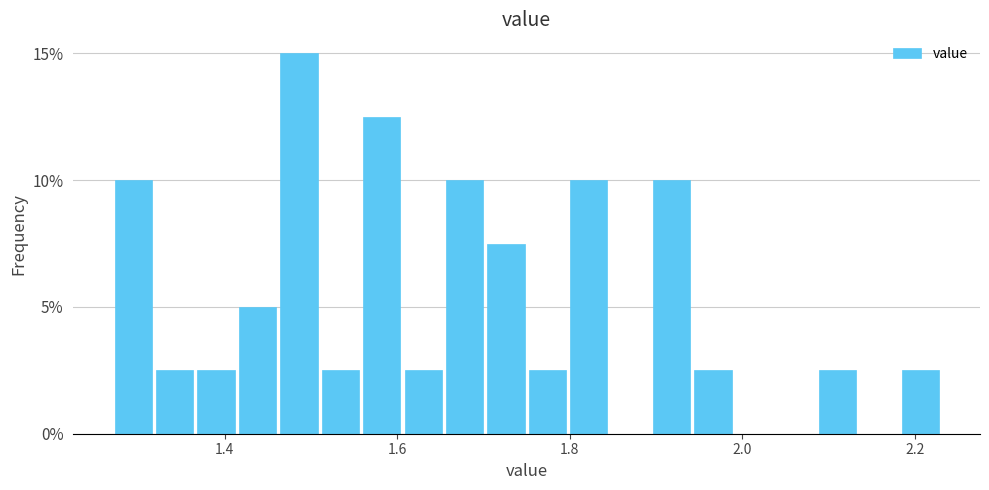

Around what value on the x-axis is the tallest bar? Give the approximate position of its centre, as read against the axis.

1.48